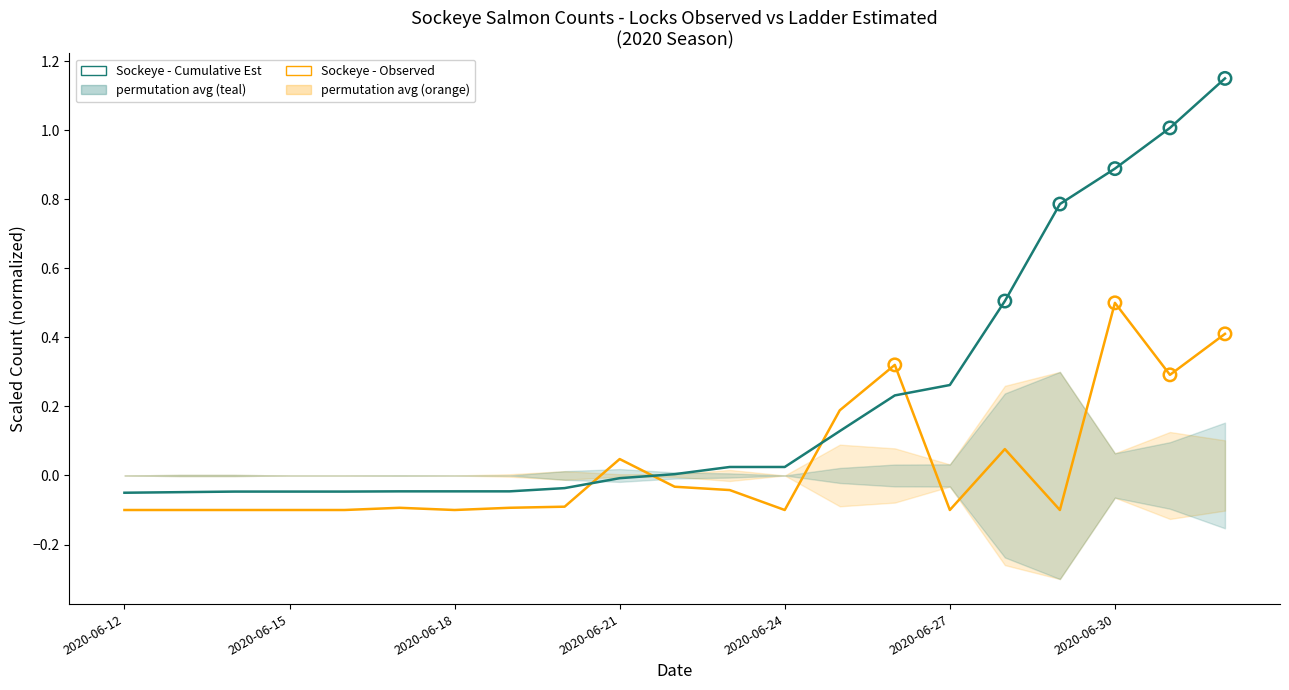

Which series has the largest total across all categories?

Sockeye - Cumulative Est